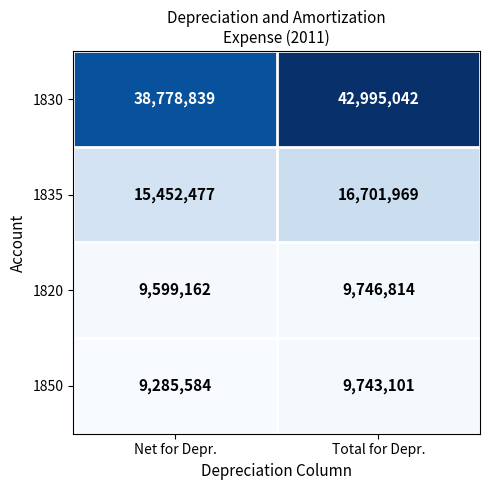

Read the 1820 value at Total for Depr., to the nearest 10.

9746810